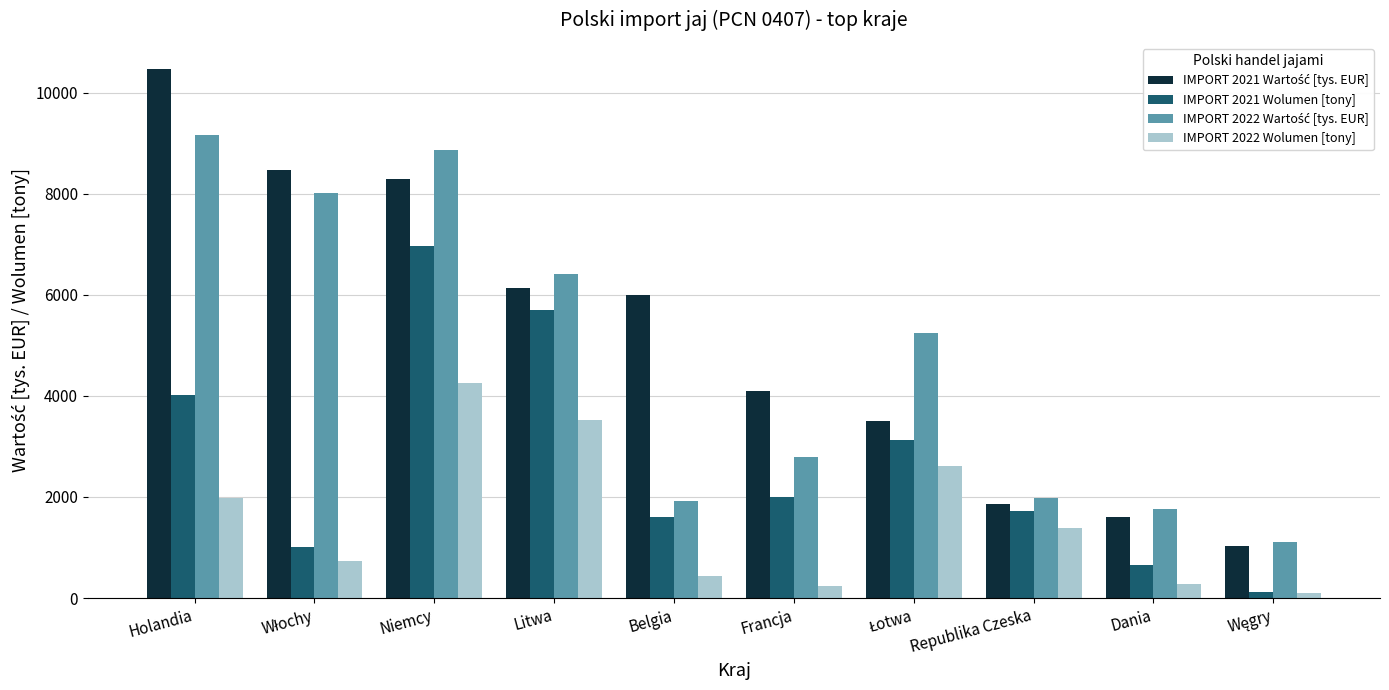

What is the average value of the IMPORT 2022 Wolumen [tony] series?

1555.2